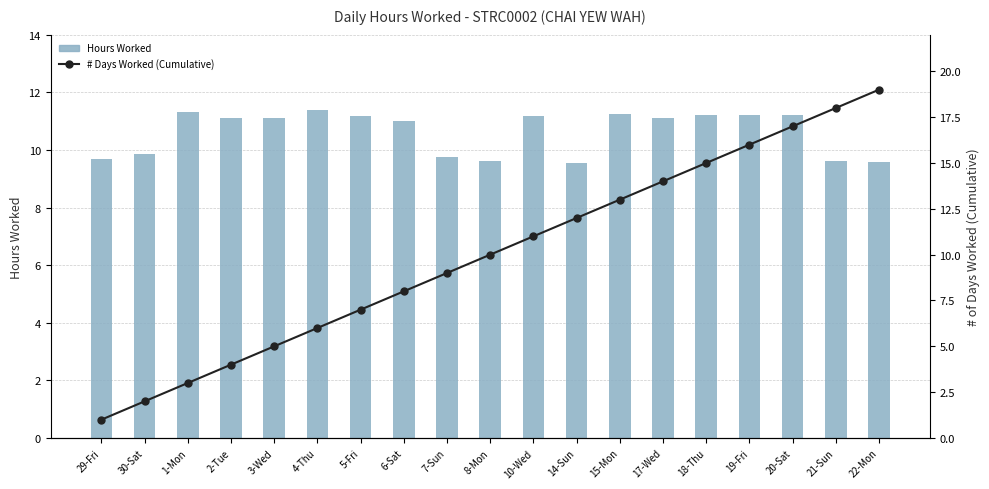

List the labels in order of Hours Worked value, largest first.

4-Thu, 1-Mon, 15-Mon, 18-Thu, 19-Fri, 20-Sat, 5-Fri, 10-Wed, 3-Wed, 2-Tue, 17-Wed, 6-Sat, 30-Sat, 7-Sun, 29-Fri, 21-Sun, 8-Mon, 22-Mon, 14-Sun